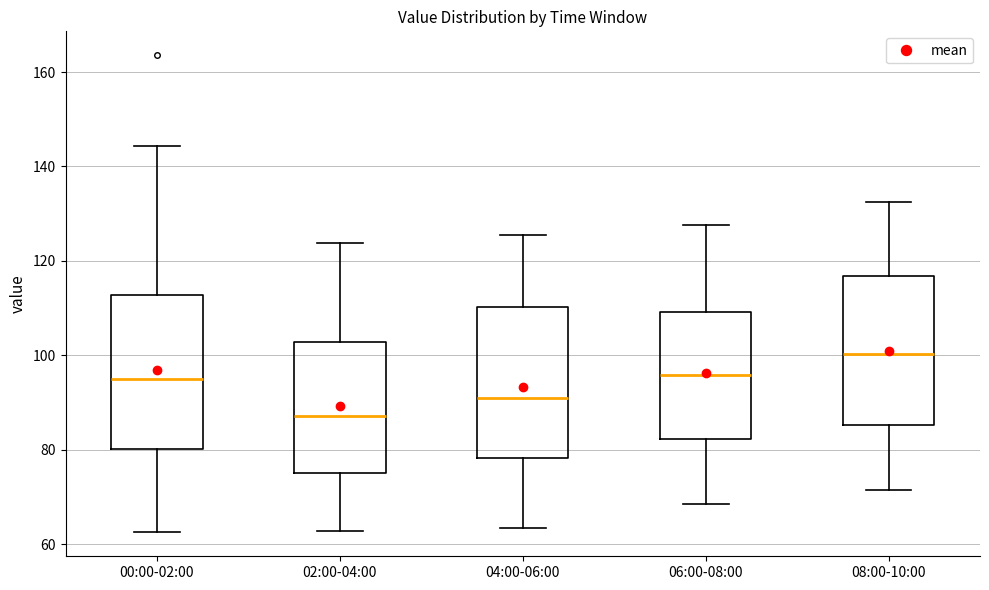

Which box's median line is the lowest?

02:00-04:00